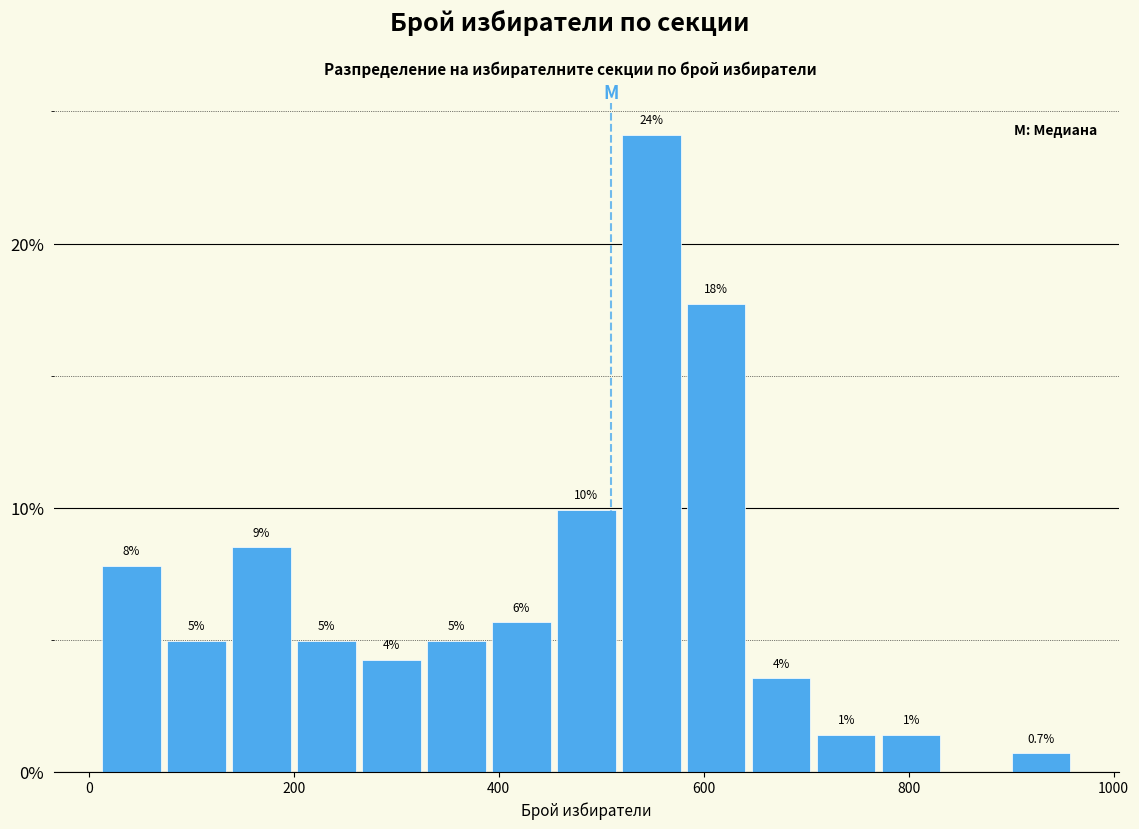

Around what value on the x-axis is the tallest bar? Give the approximate position of its centre, as read against the axis.

540